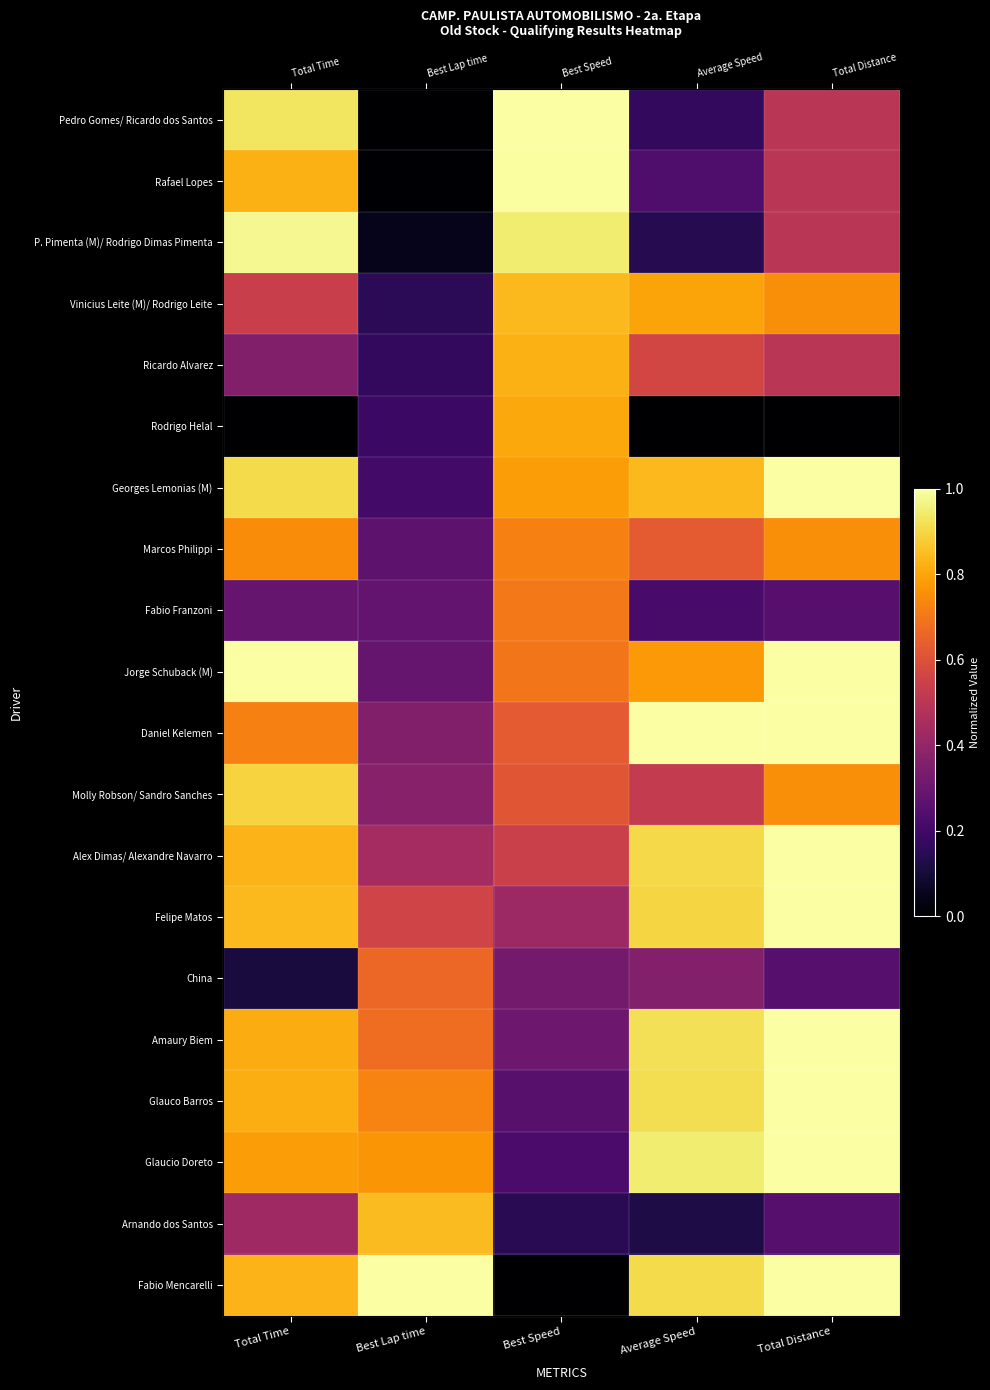

At how many categories does at least one series exceed 0?

5